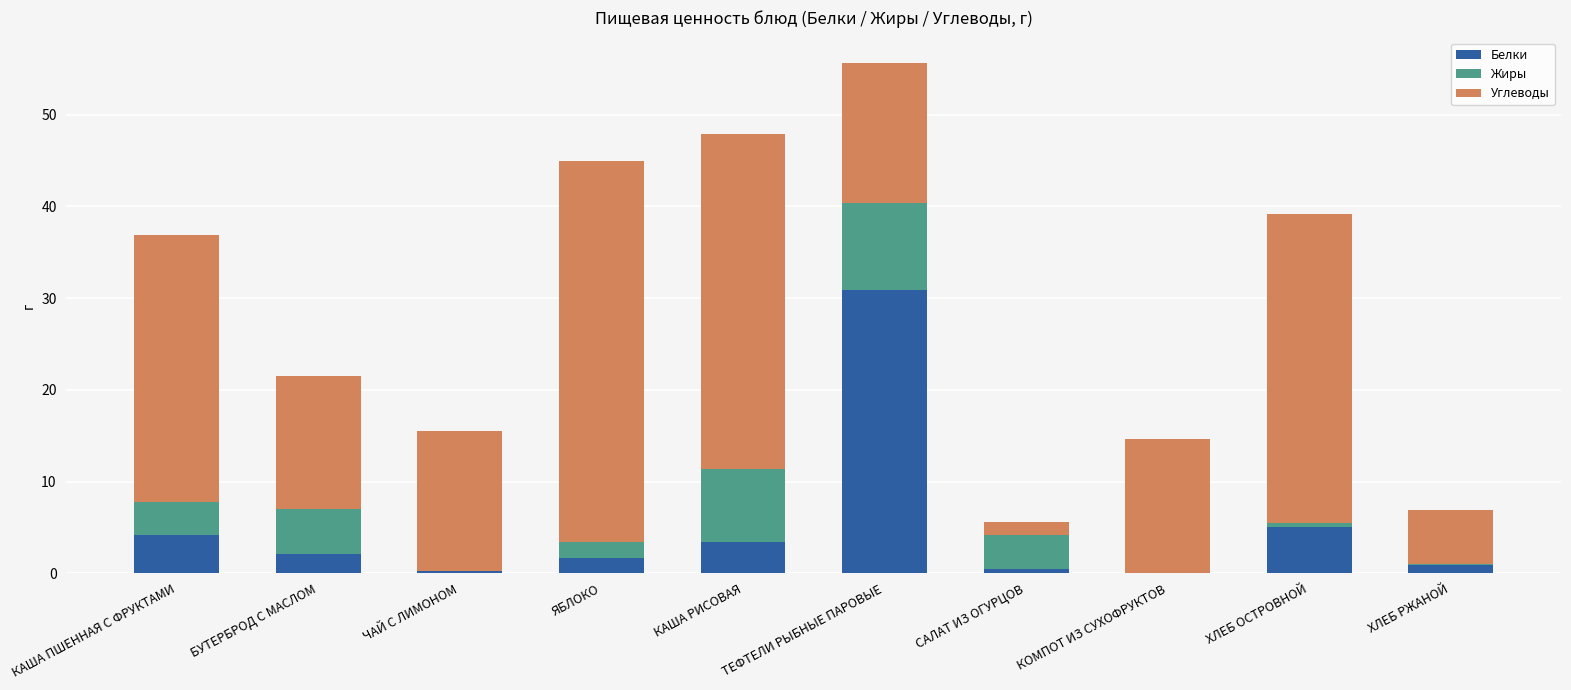

True or false: Белки has a value of 2.1 at БУТЕРБРОД С МАСЛОМ.

True